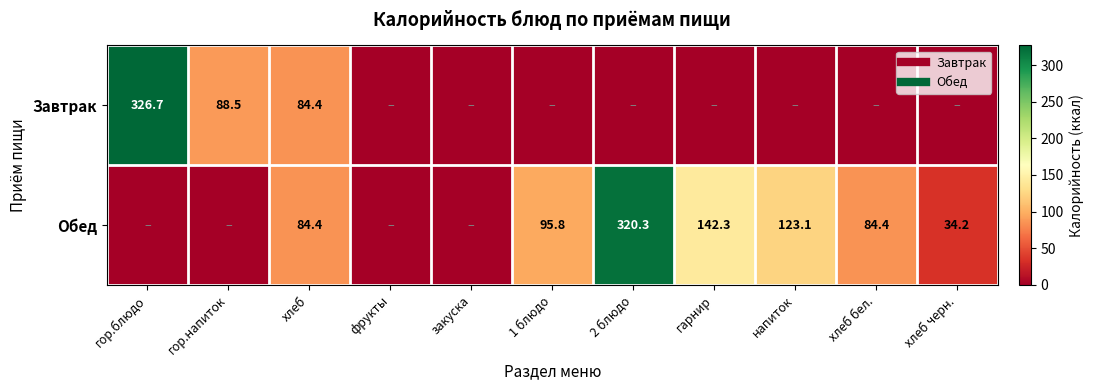

The Завтрак series shows -161.2 at хлеб бел.. True or false?

False